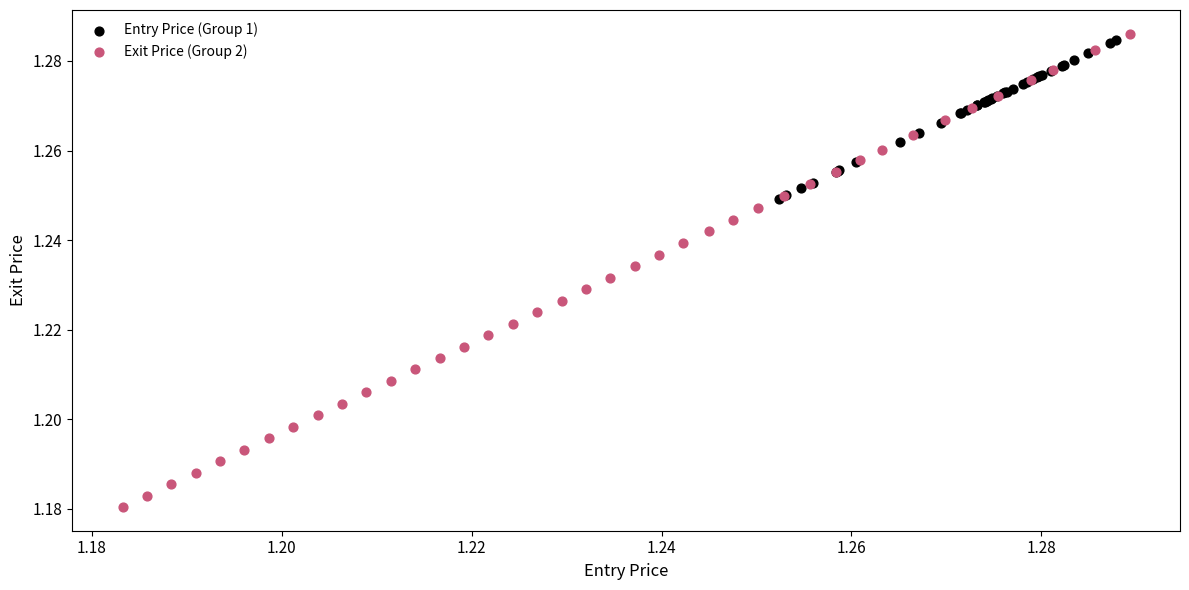

Which series reaches the minimum Y coordinate?

Exit Price (Group 2)